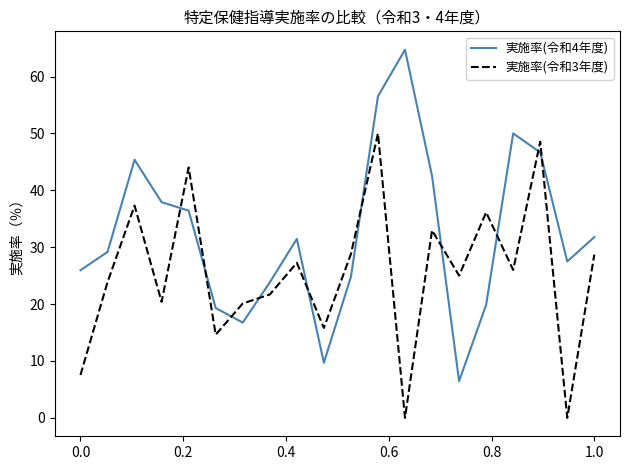

How many times do 実施率(令和4年度) and 実施率(令和3年度) cross each other?

10